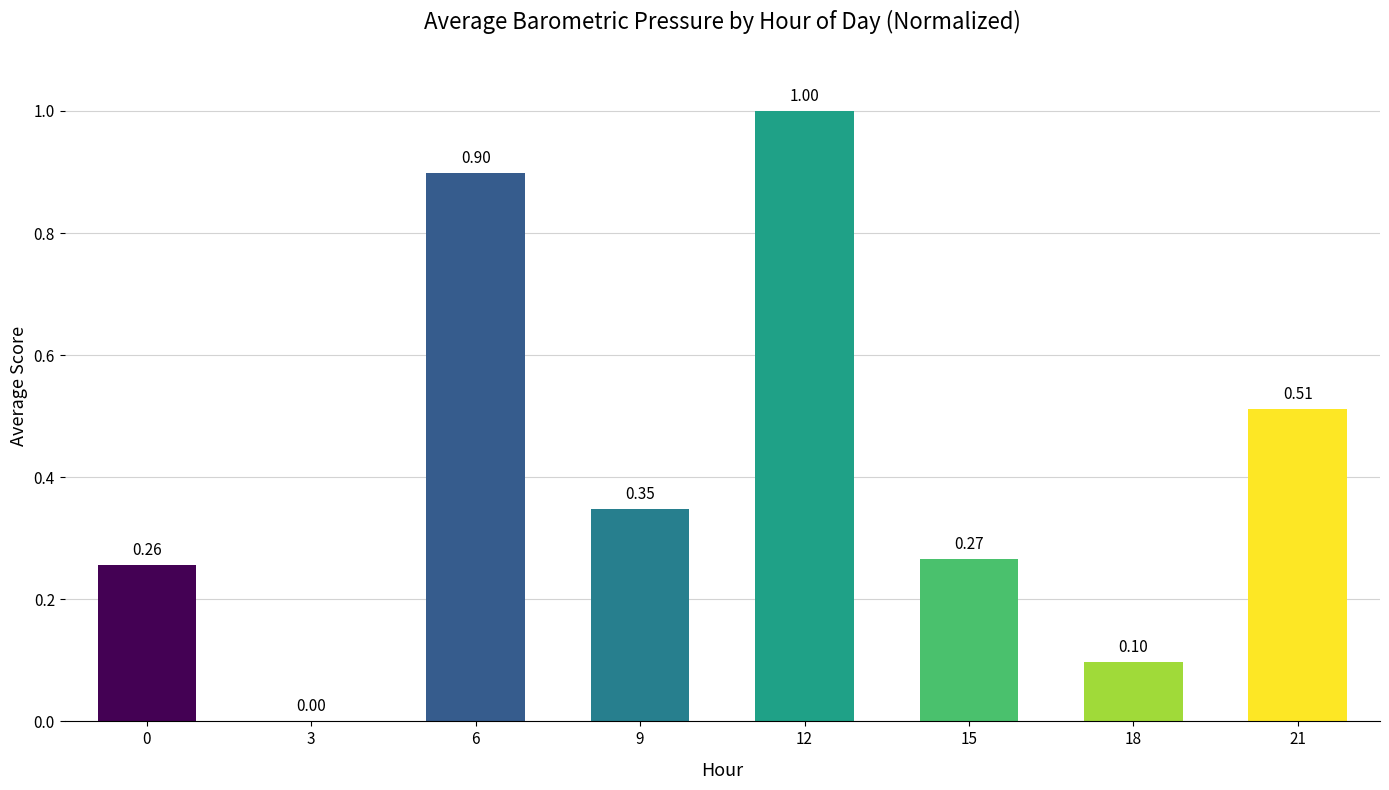

What is the change in value from 3 to 15?

+0.3